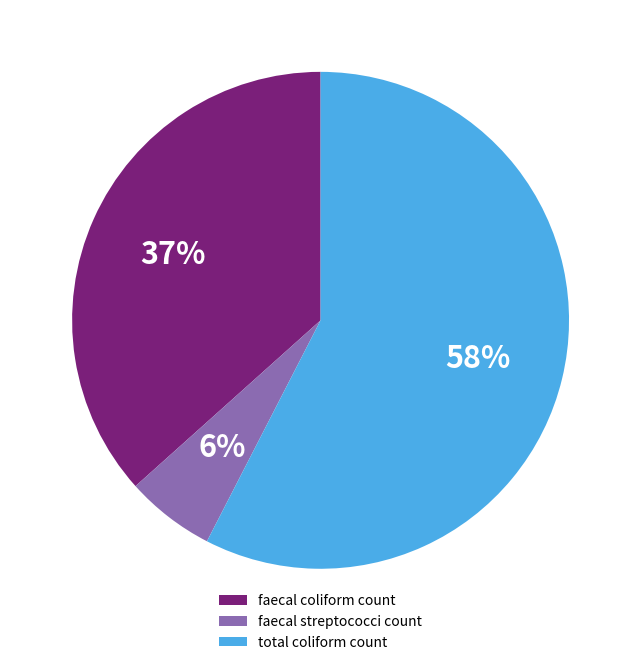

Rank the categories by value from lowest to highest.

faecal streptococci count, faecal coliform count, total coliform count